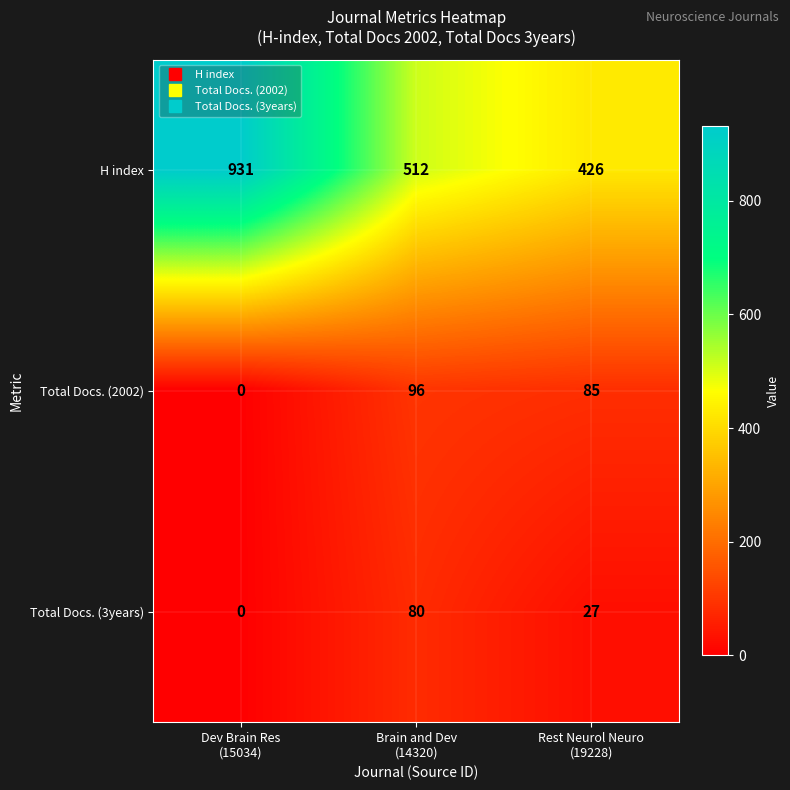

What is the difference between the maximum and minimum values in the Total Docs. (2002) series?

96